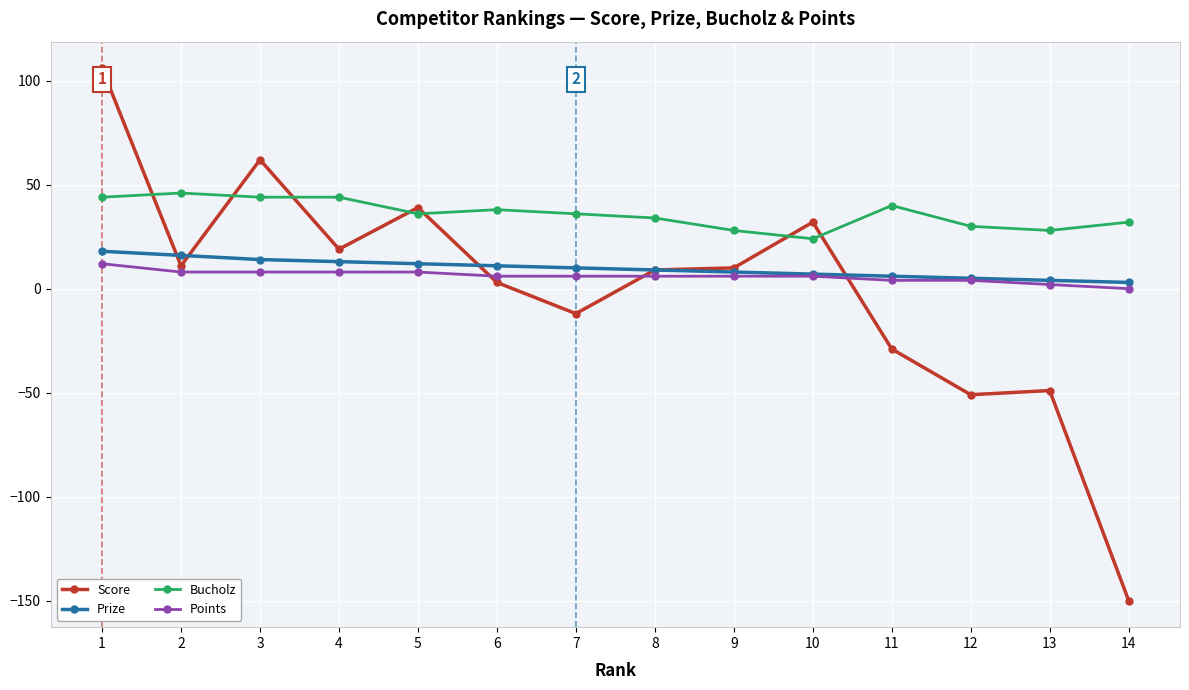

True or false: Prize and Bucholz intersect in this chart.

False